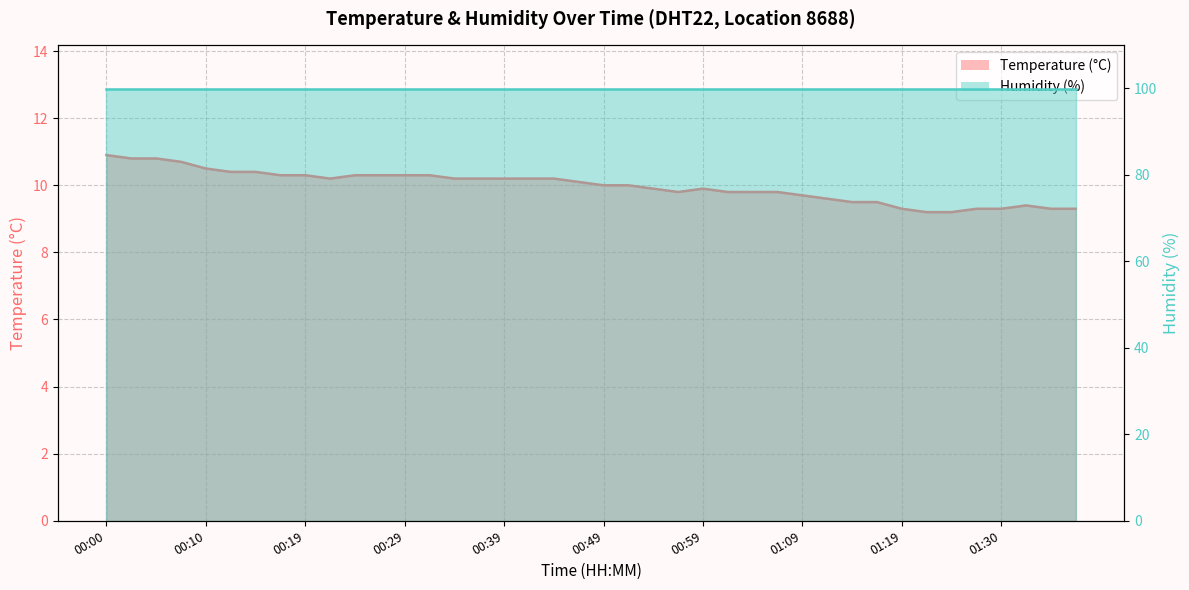

Reading right to left, list all the values displayed in this chart.

9.3	9.3	9.4	9.3	9.3	9.2	9.2	9.3	9.5	9.5	9.6	9.7	9.8	9.8	9.8	9.9	9.8	9.9	10.0	10.0	10.1	10.2	10.2	10.2	10.2	10.2	10.3	10.3	10.3	10.3	10.2	10.3	10.3	10.4	10.4	10.5	10.7	10.8	10.8	10.9